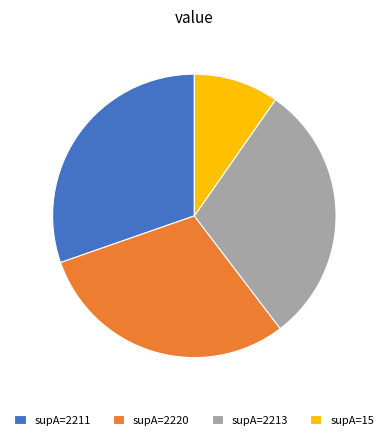

True or false: supA=2220 accounts for 25% of the total.

False